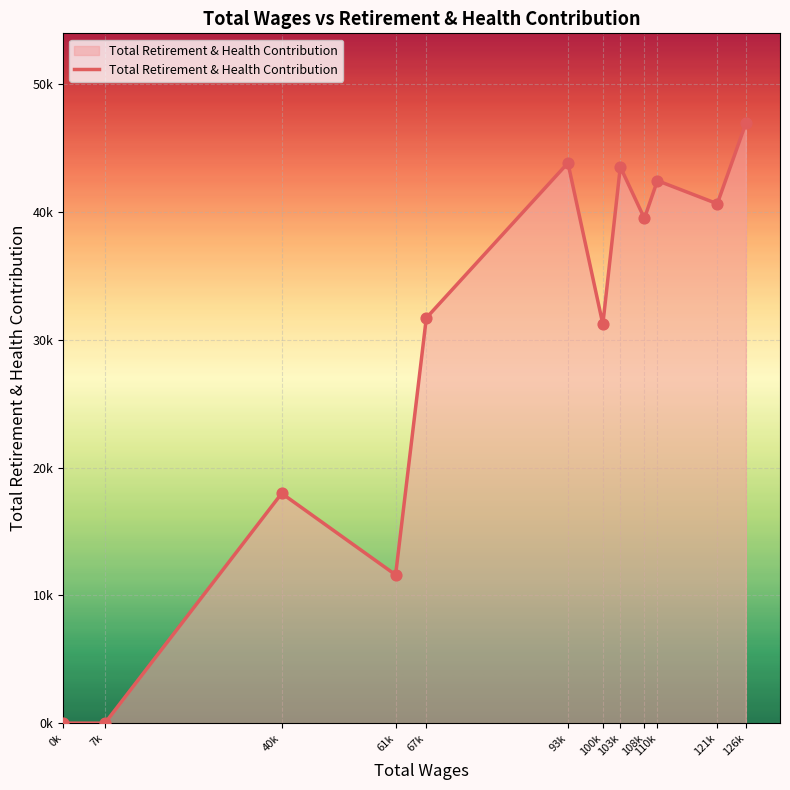

Does the chart have visible grid lines?

Yes